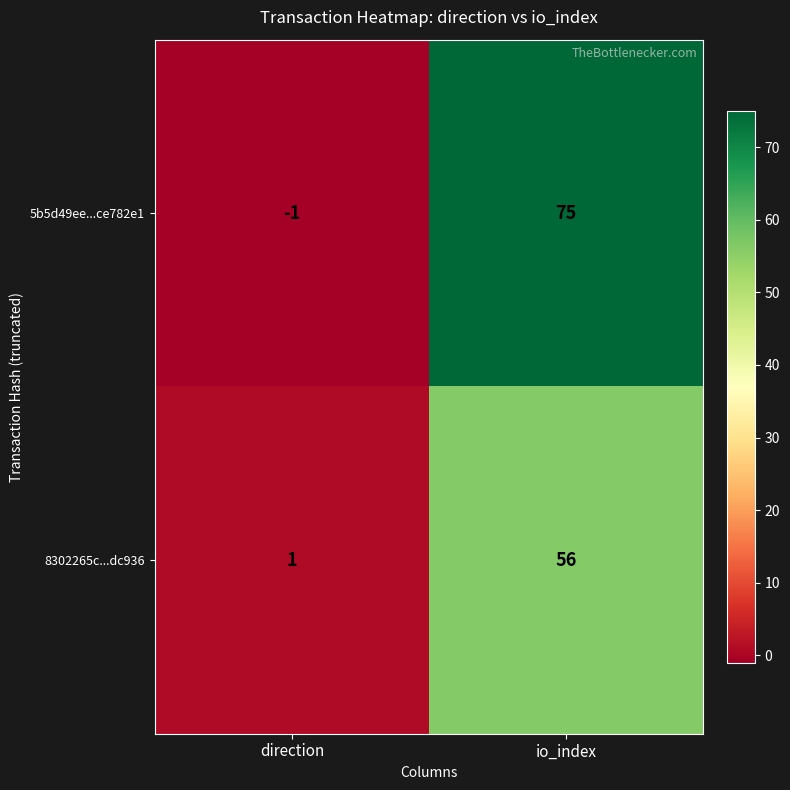

What is the approximate value of 8302265c...dc936 at io_index, to the nearest 10?

60